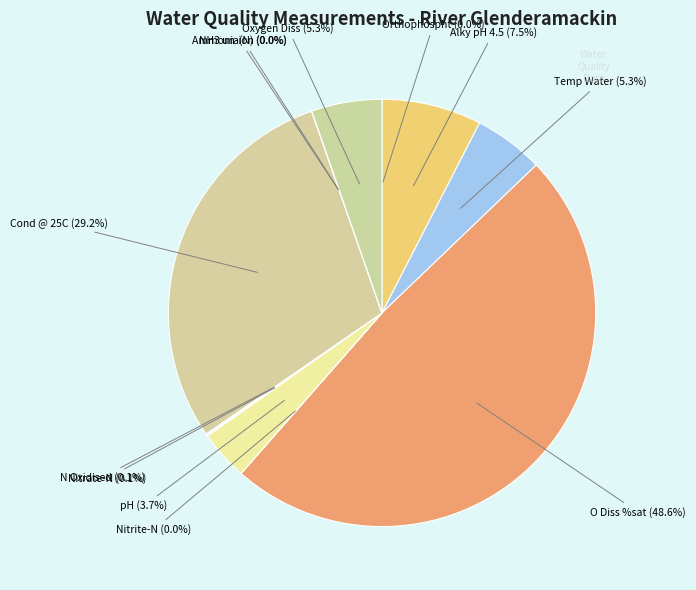

The O Diss %sat slice represents 35% of the pie. True or false?

False